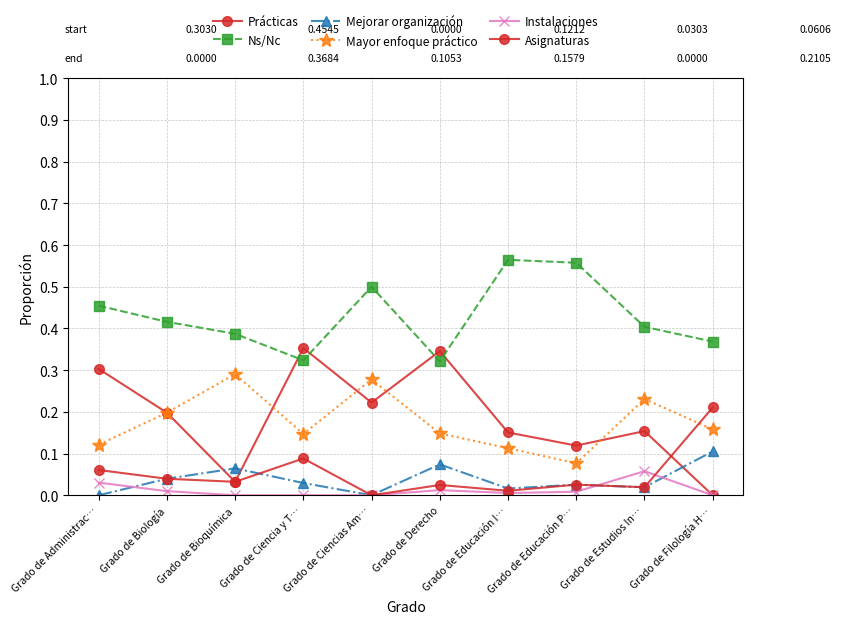

How many categories are shown in the chart?

10